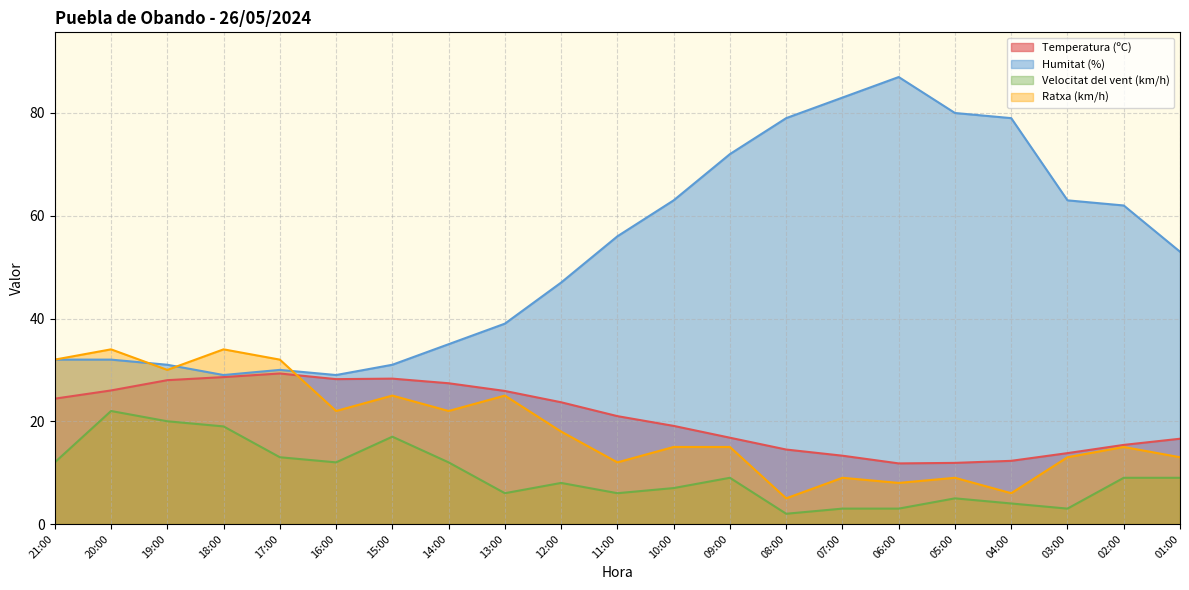

What are all the series names shown in the legend?

Temperatura (ºC), Humitat (%), Velocitat del vent (km/h), Ratxa (km/h)